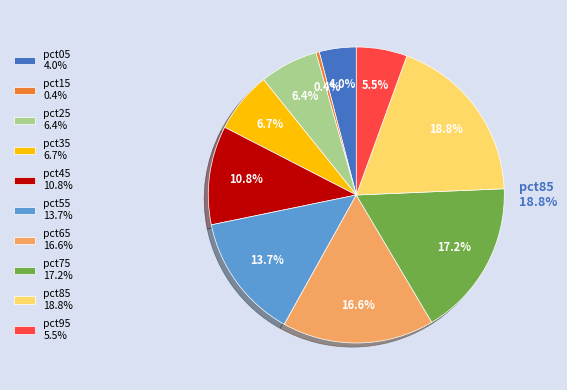

How many segments does this pie chart have?

10